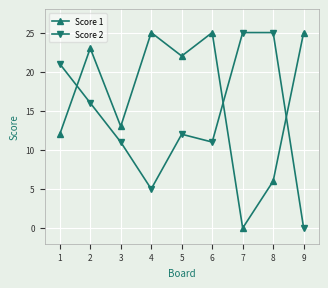

What is the maximum value for Score 2?

25